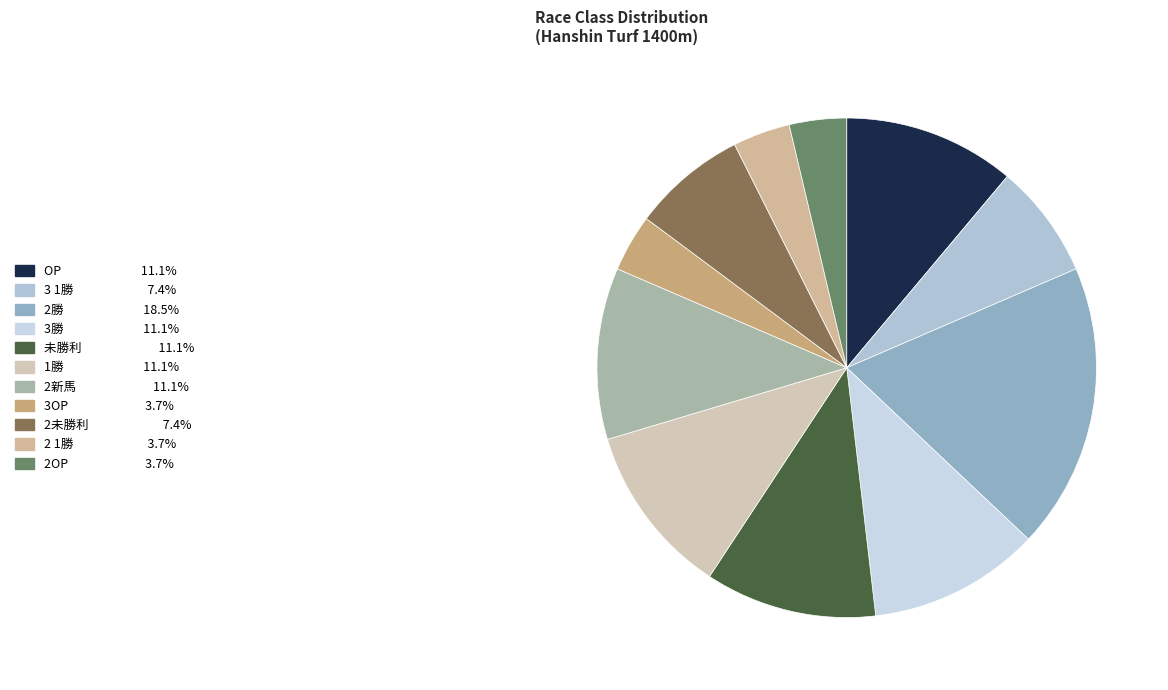

How many segments does this pie chart have?

11